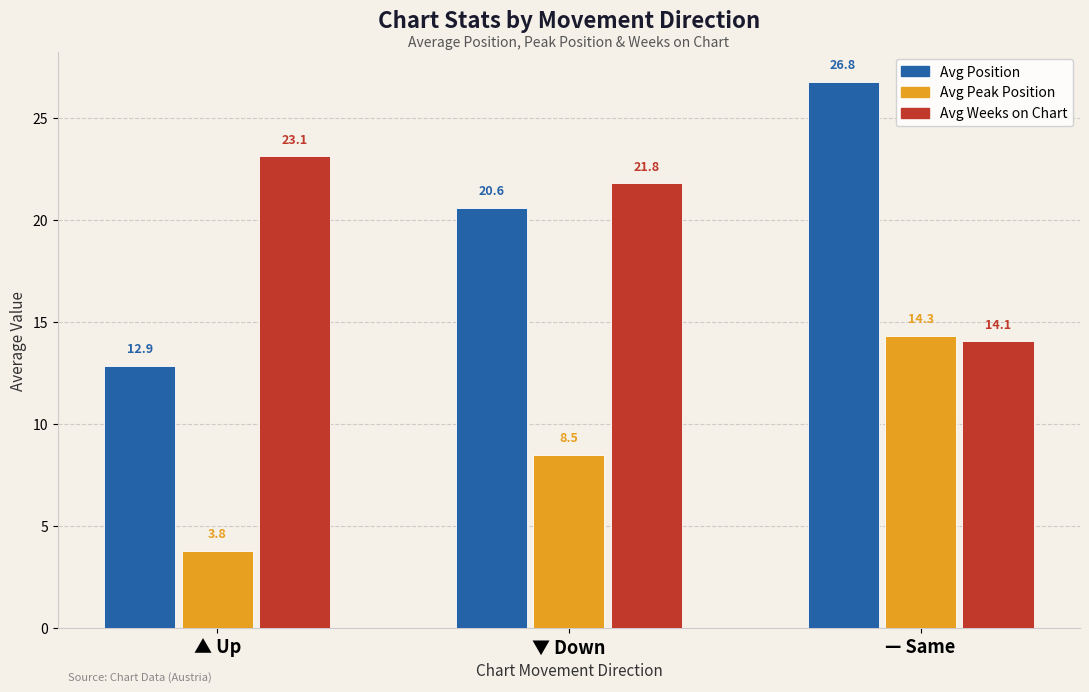

What is the difference between the second highest and minimum values in the Avg Peak Position series?

4.7